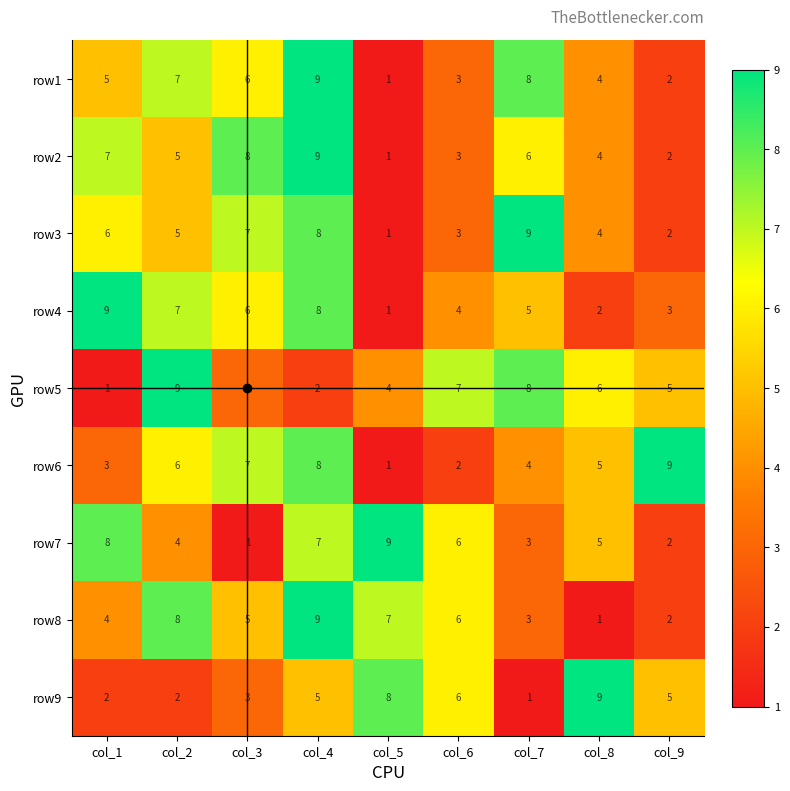

The row2 series shows 7 at col_8. True or false?

False